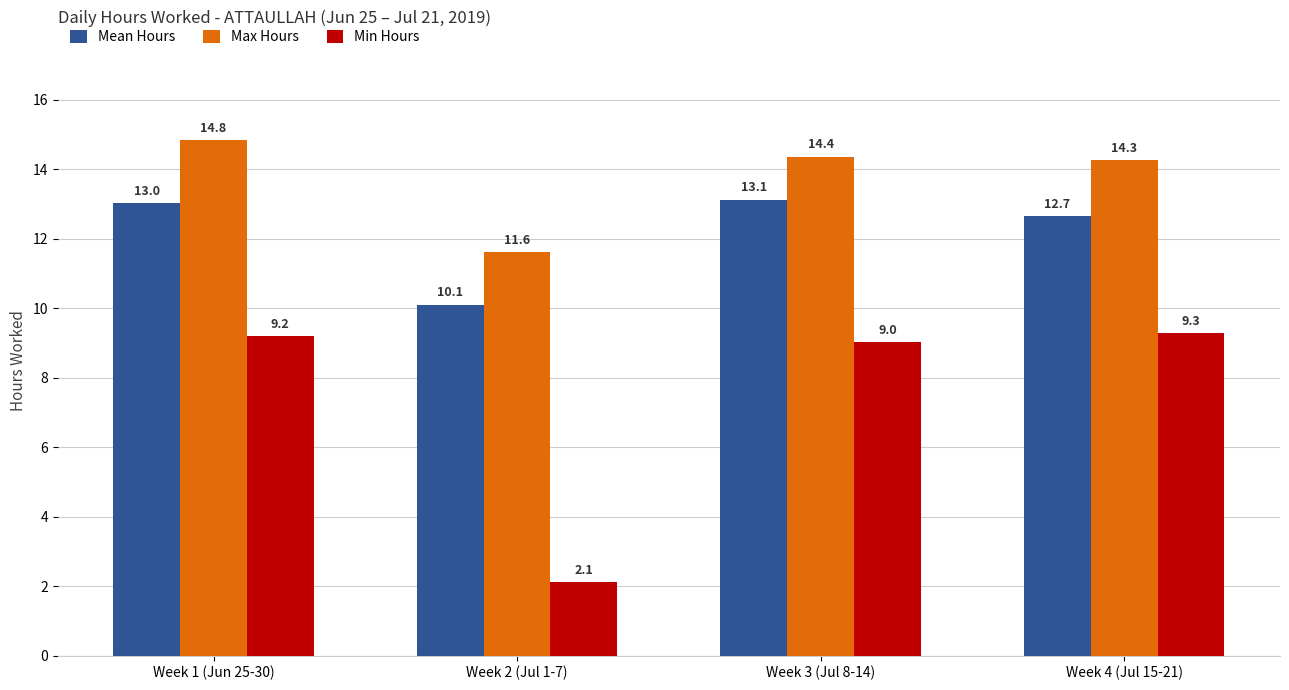

Which series has the widest spread of values?

Min Hours